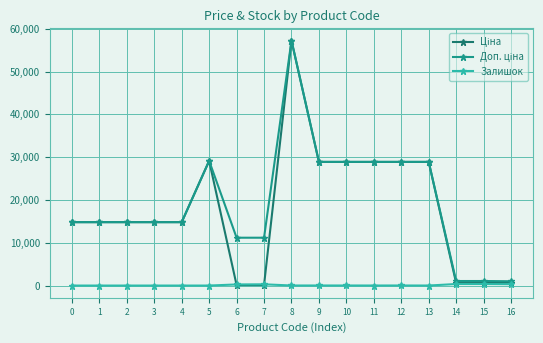

At which category is the sum across all series the highest?

8